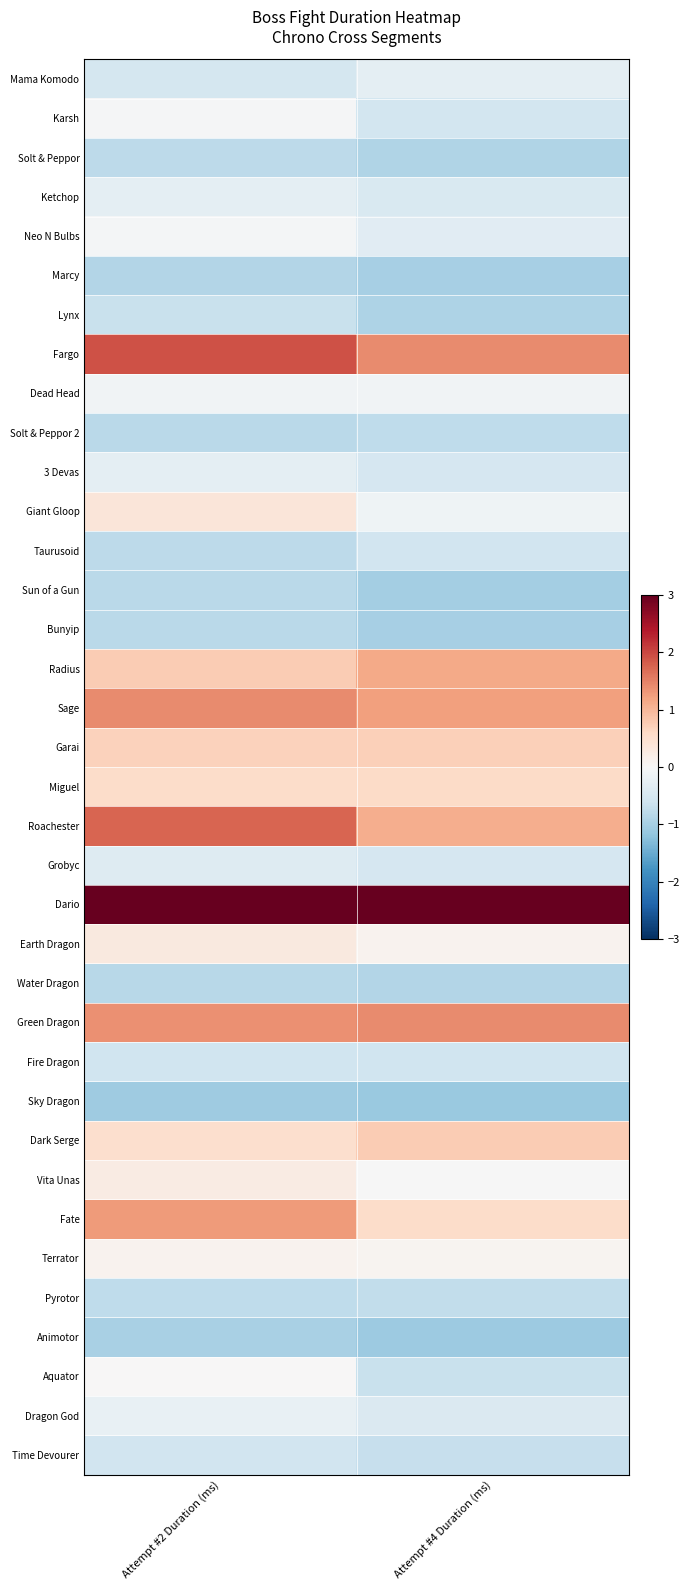

What is the total value across all series at Attempt #4 Duration (ms)?

-3.2